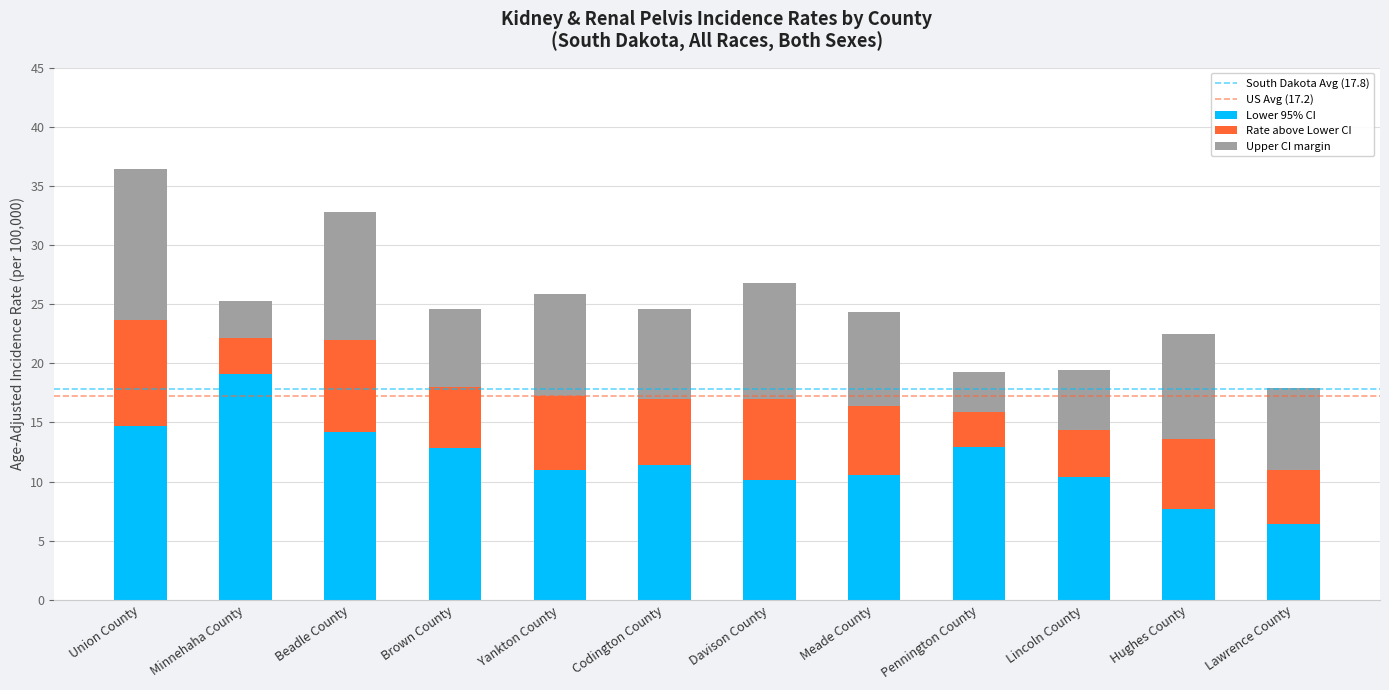

How many bars are there in total?

12